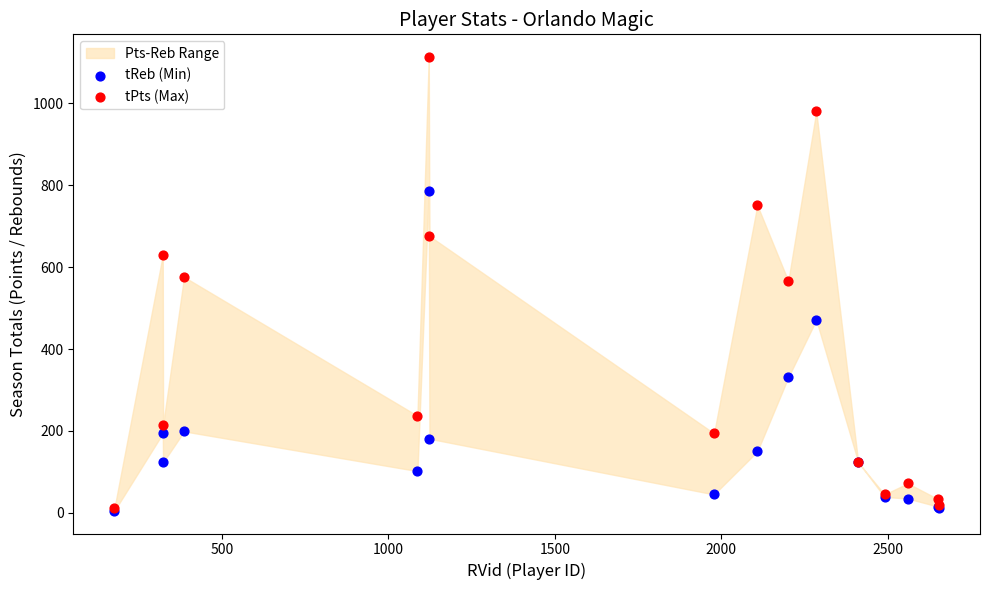

Which series contains the lowest Y value?

tReb (Min)